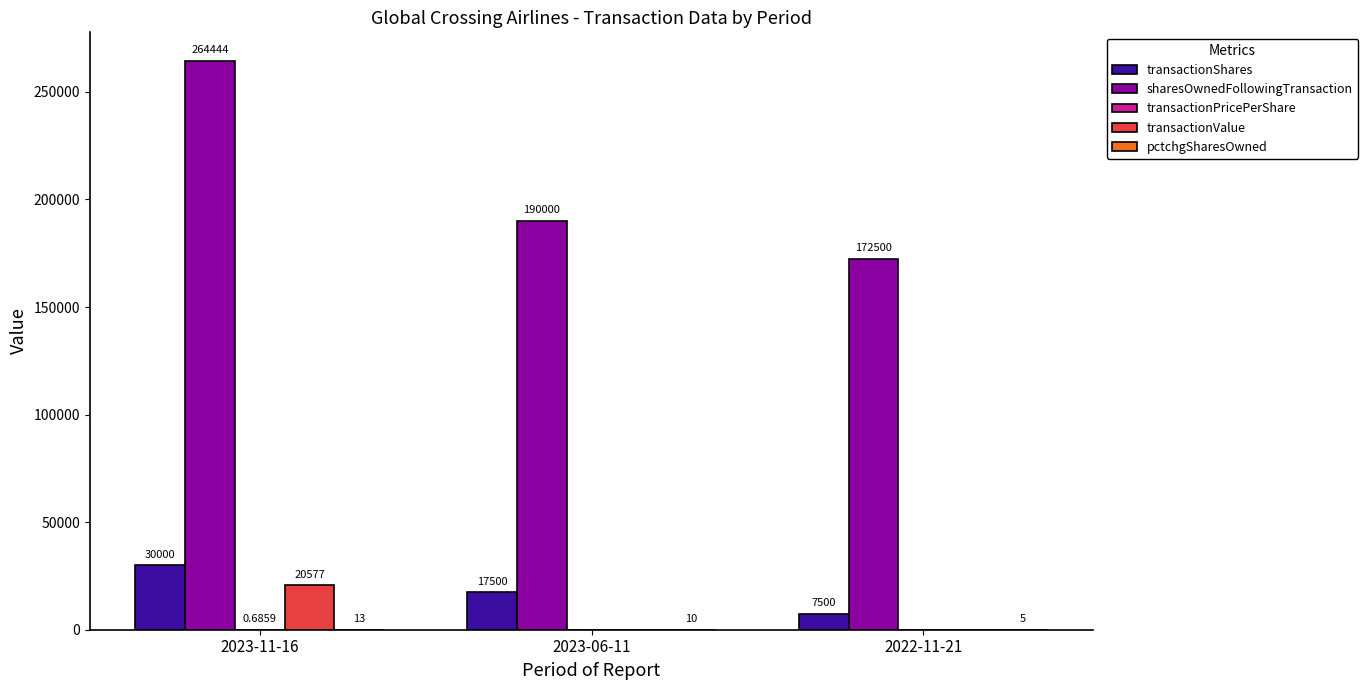

At which label is transactionShares closest to 18750?

2023-06-11